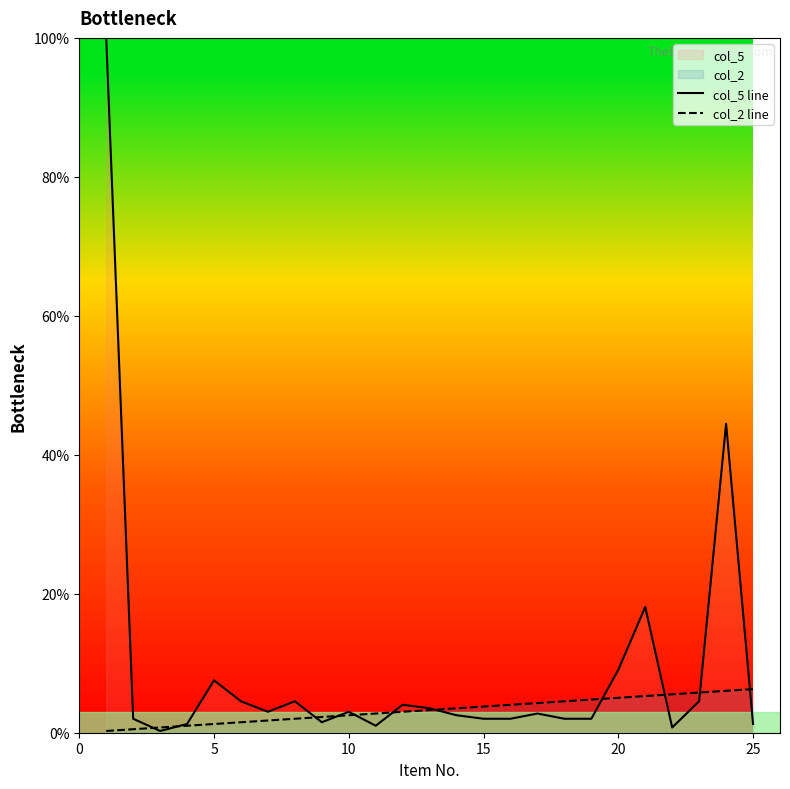

Reading left to right, list all the values displayed in this chart.

col_5 line: 100.0	2.0	0.3	1.3	7.5	4.5	3.0	4.5	1.5	3.0	1.0	4.0	3.5	2.5	2.0	2.0	2.8	2.0	2.0	9.0	18.1	0.8	4.5	44.5	1.3
col_2 line: 0.3	0.5	0.8	1.0	1.3	1.5	1.8	2.0	2.3	2.5	2.8	3.0	3.3	3.5	3.8	4.0	4.3	4.5	4.8	5.0	5.3	5.5	5.8	6.0	6.3